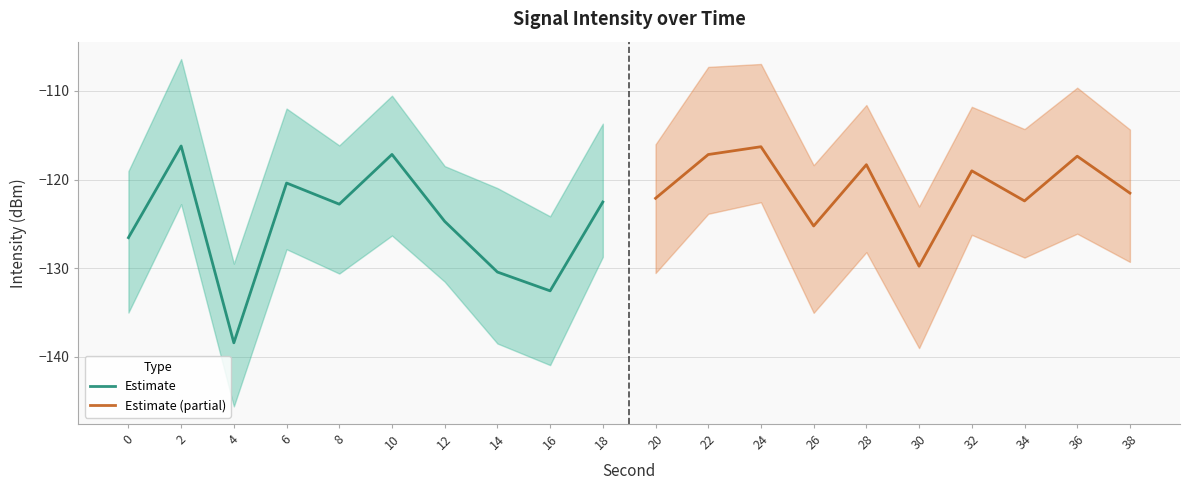

Is it true that Estimate equals -132.5 at 16?

True